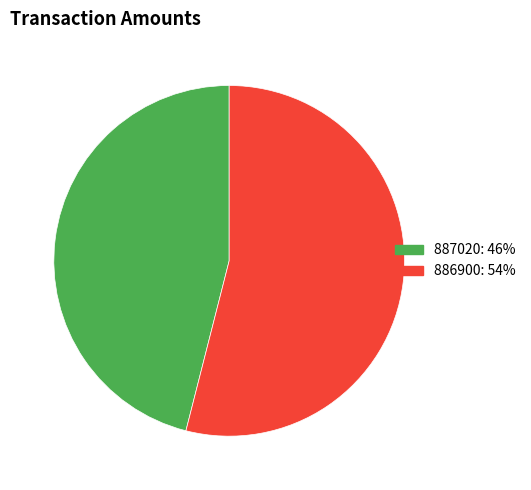

Rank the categories by value from lowest to highest.

887020, 886900